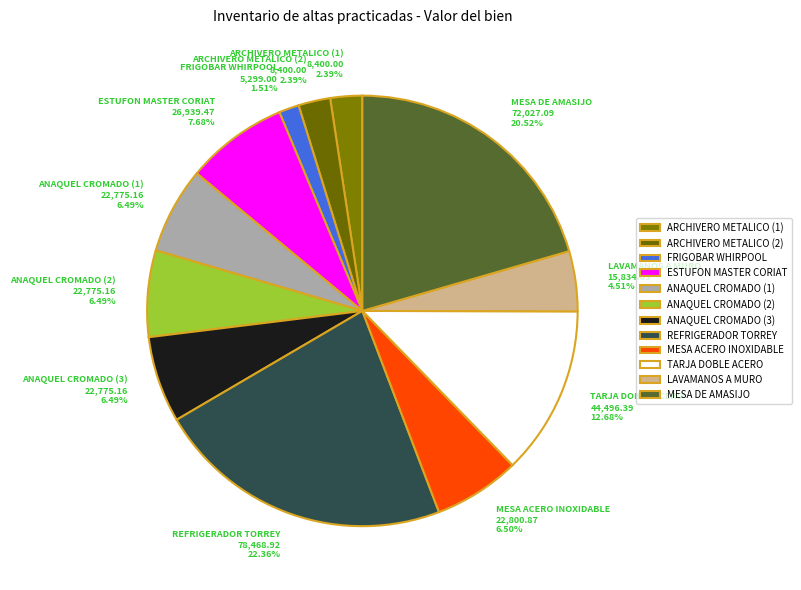

To the nearest percent, what percentage of the pie is MESA DE AMASIJO?

21%